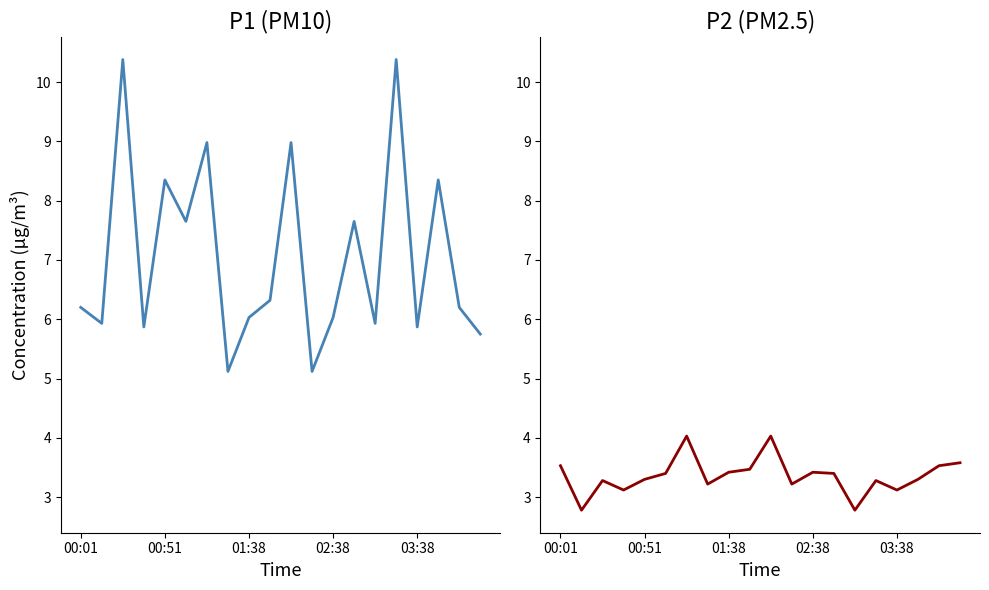

True or false: P1 and P2 intersect in this chart.

False